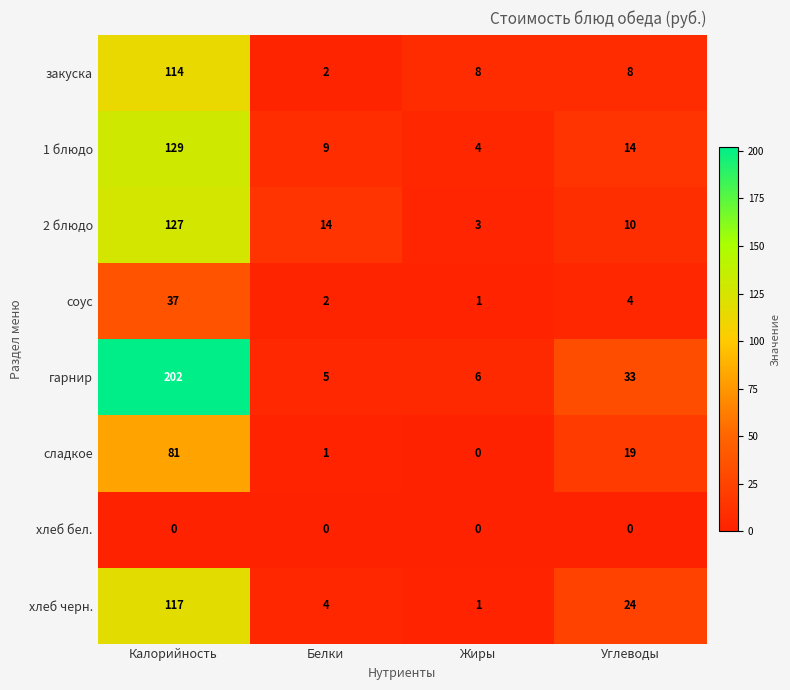

What is the difference between the second highest and second lowest values in the 1 блюдо series?

5